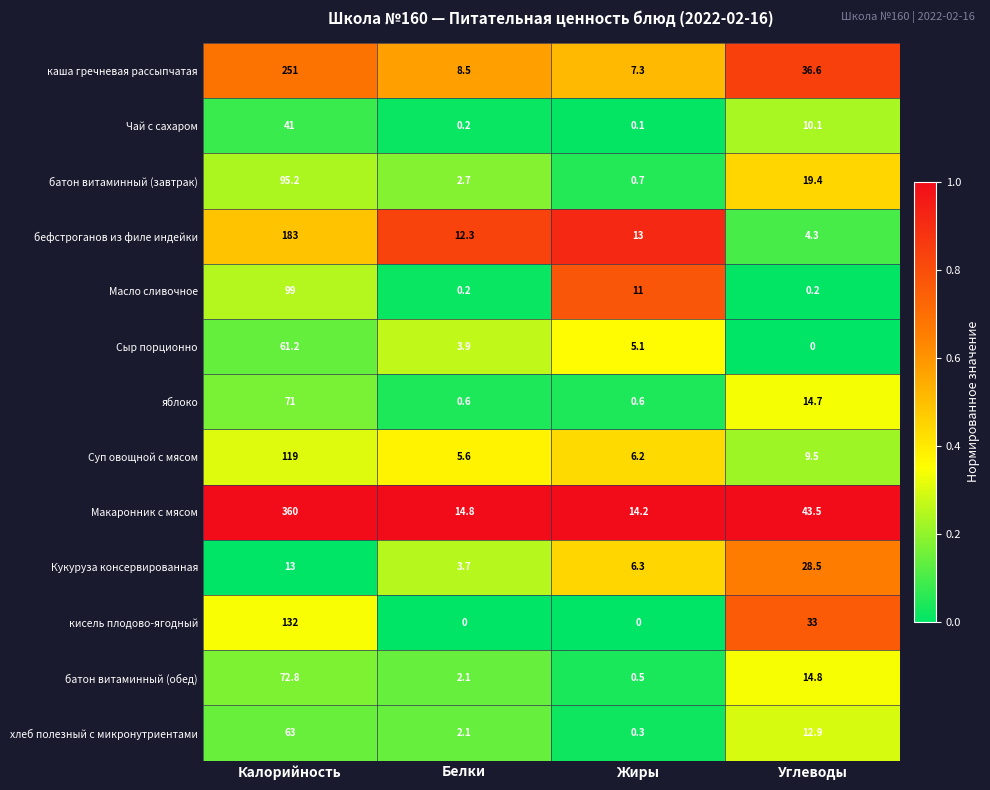

Rank the series at Углеводы from lowest to highest value.

Сыр порционно, Масло сливочное, бефстроганов из филе индейки, Суп овощной с мясом, Чай с сахаром, хлеб полезный с микронутриентами, яблоко, батон витаминный (обед), батон витаминный (завтрак), Кукуруза консервированная, кисель плодово-ягодный, каша гречневая рассыпчатая, Макаронник с мясом